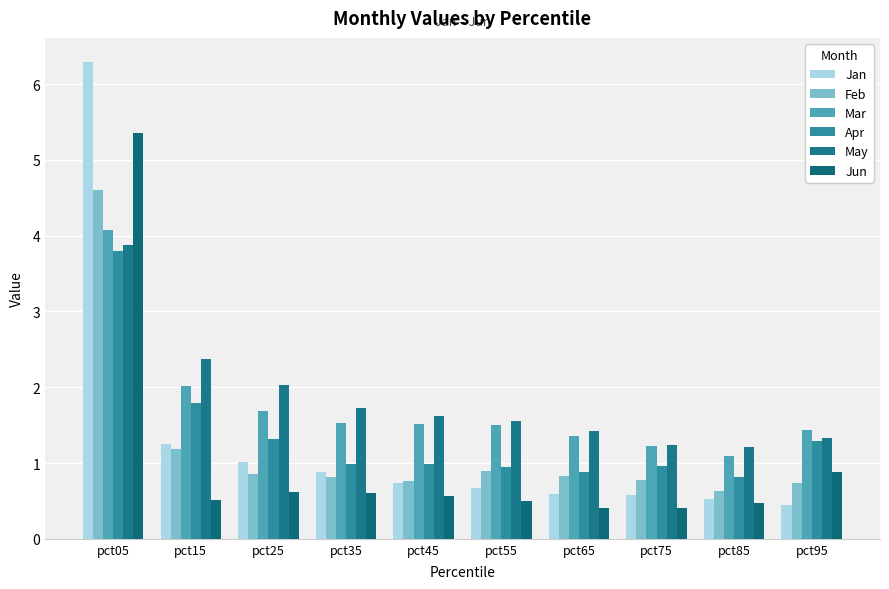

What is the value of the Apr bar at the 9th from the left?

0.8